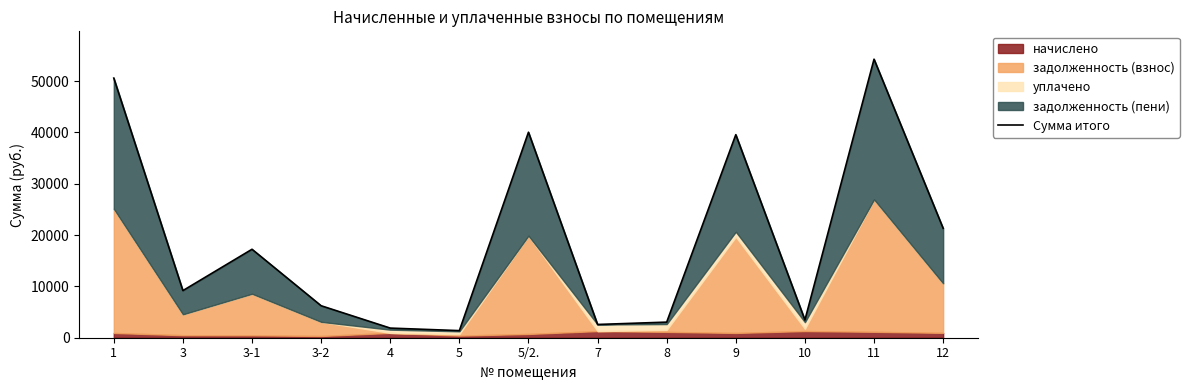

Is it true that the value at 3 is 9183.5?

True